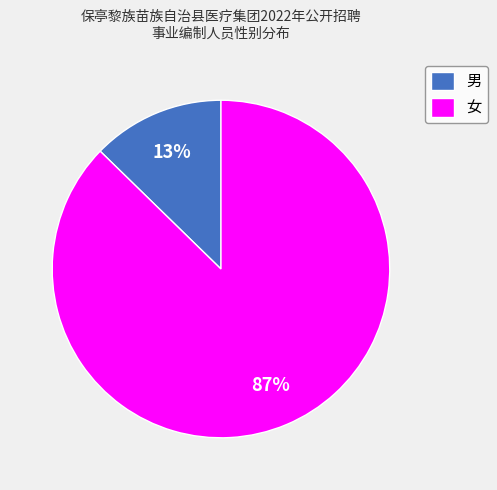

What is the largest slice in the pie chart?

女